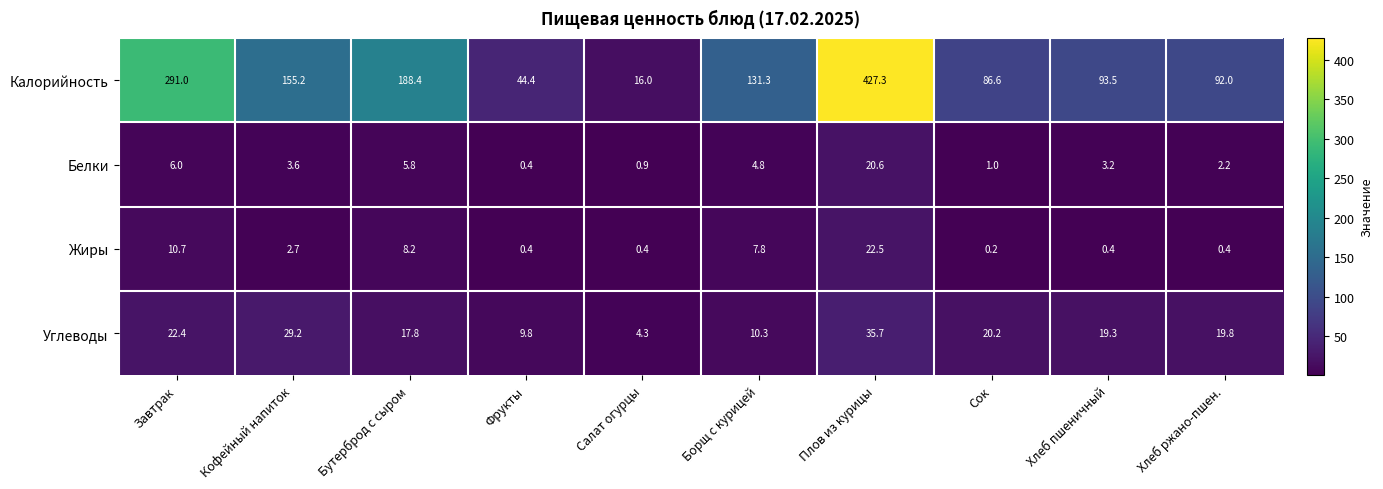

Which series changed the most between Хлеб пшеничный and Хлеб ржано-пшен.?

Калорийность